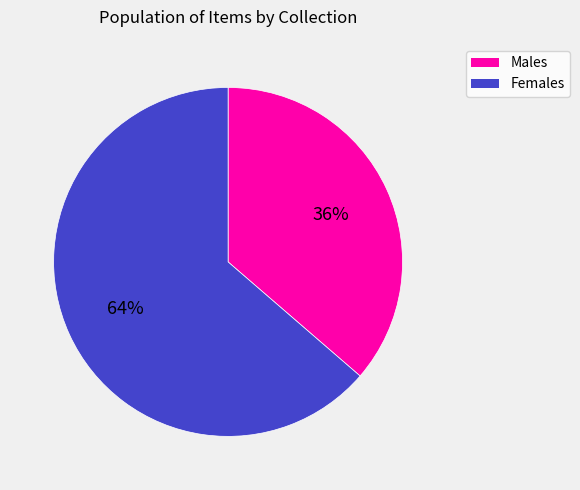

To the nearest percent, what is the average slice percentage?

50%